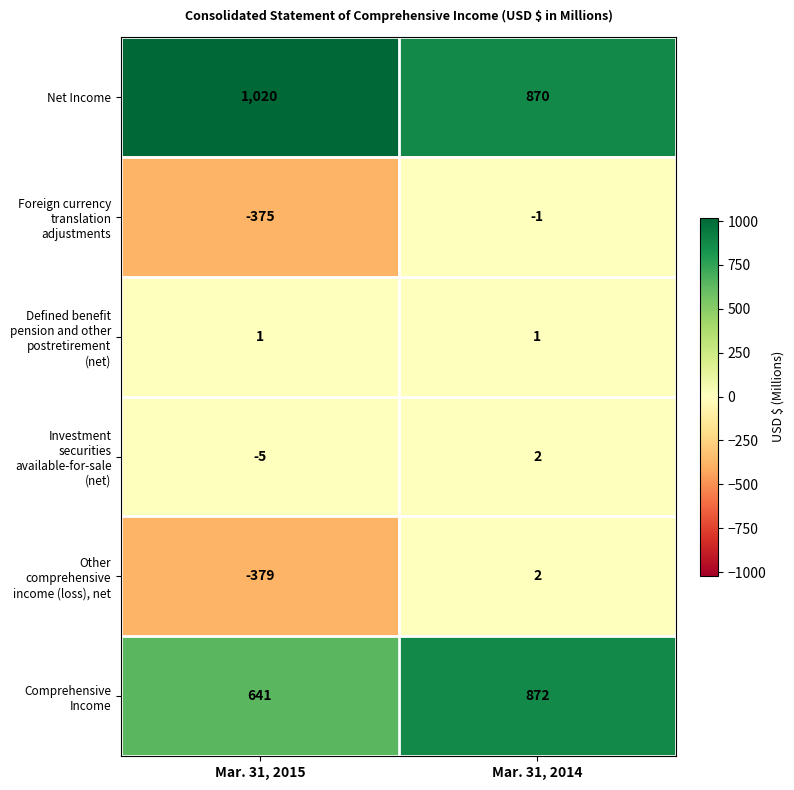

What is the difference between the maximum and minimum values in the Net Income series?

150